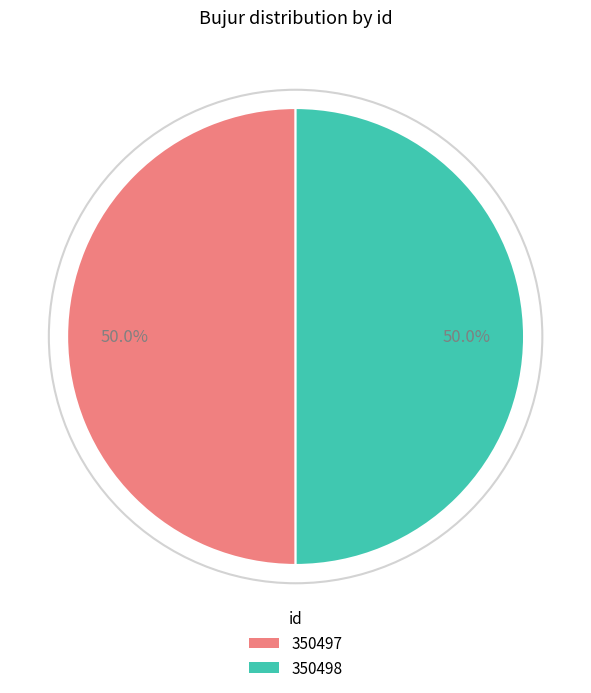

Do 350497 and 350498 together represent more than half of the pie?

Yes